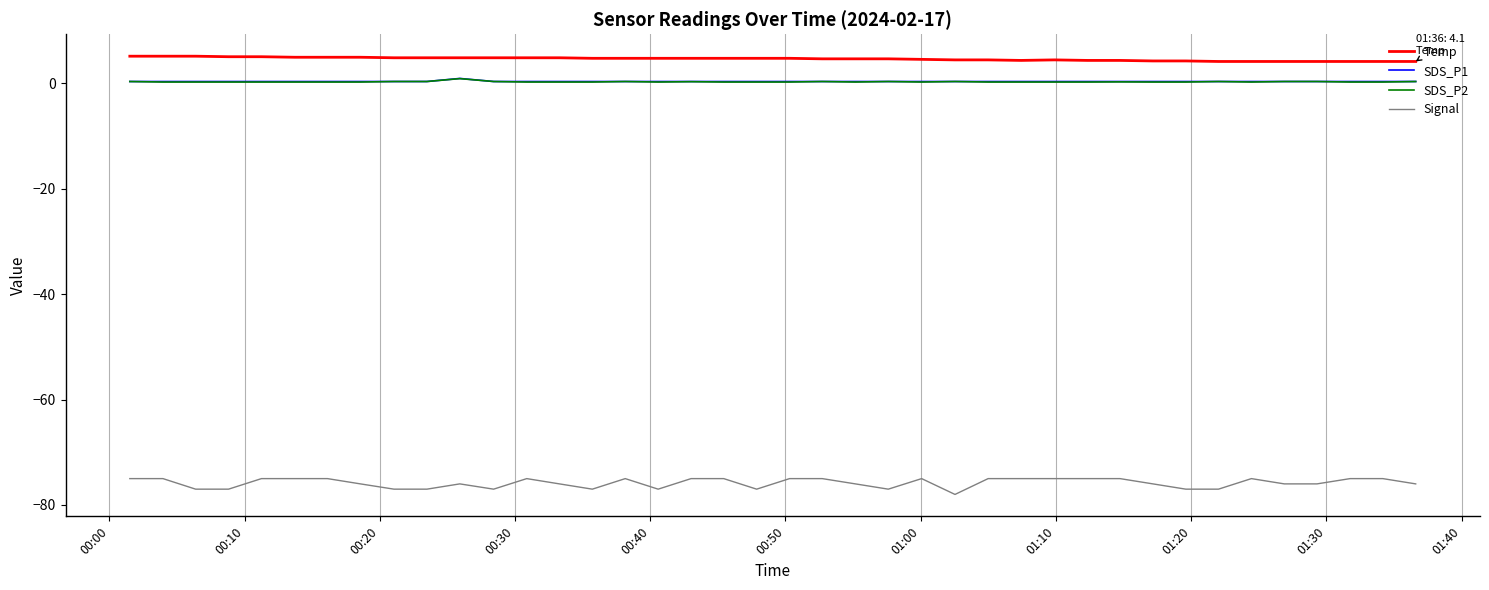

Which series has the widest spread of values?

Signal